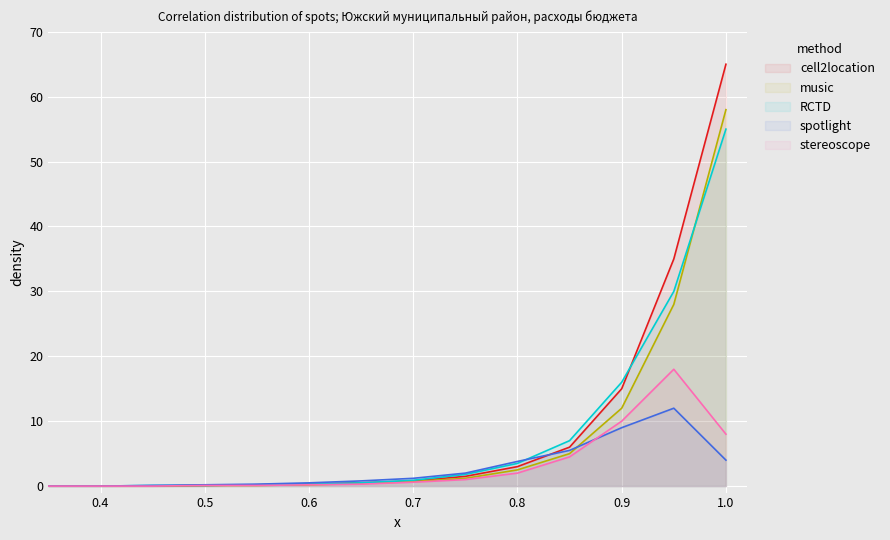

Is the value of cell2location at 9 greater than the value of music at 0.4?

Yes